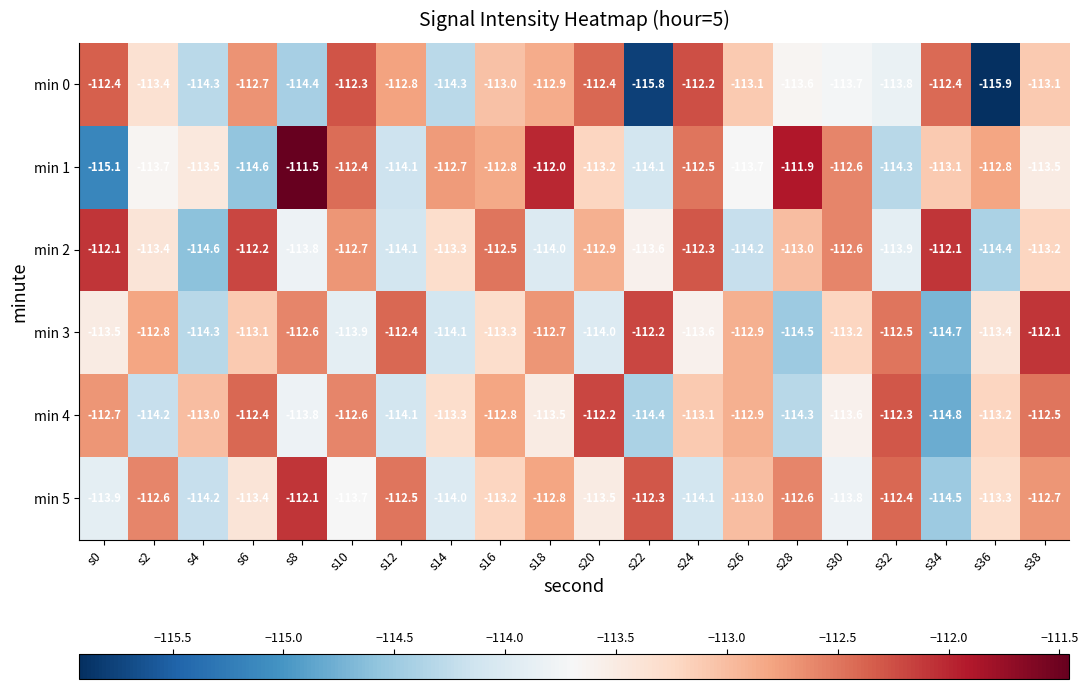

Read the min 5 value at s34.

-114.5